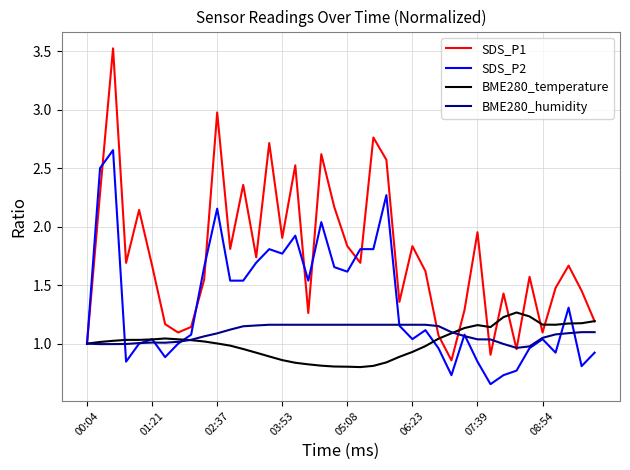

What is the maximum value shown in the chart?

3.5